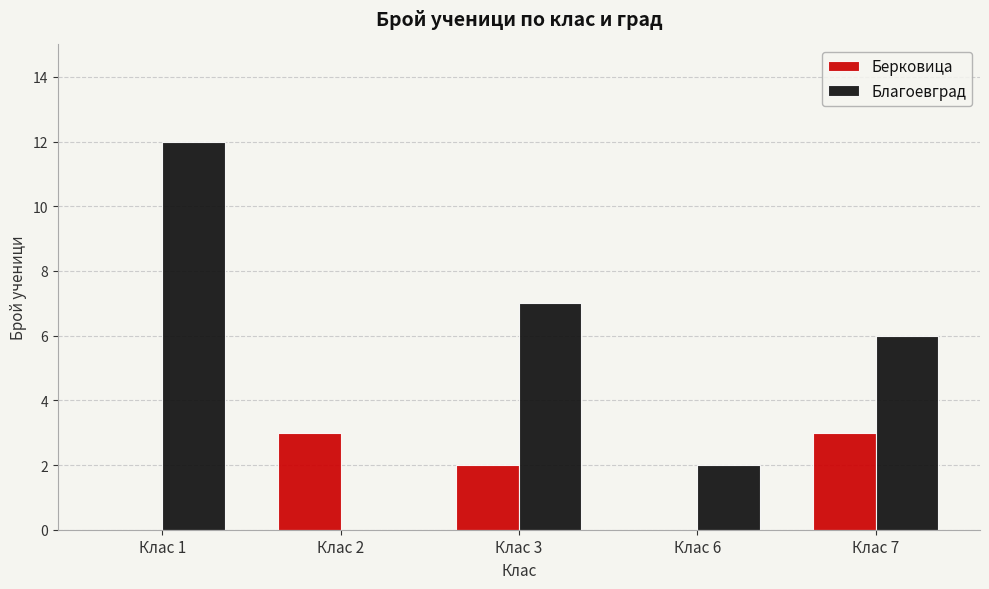

How many data points does each series have?

5